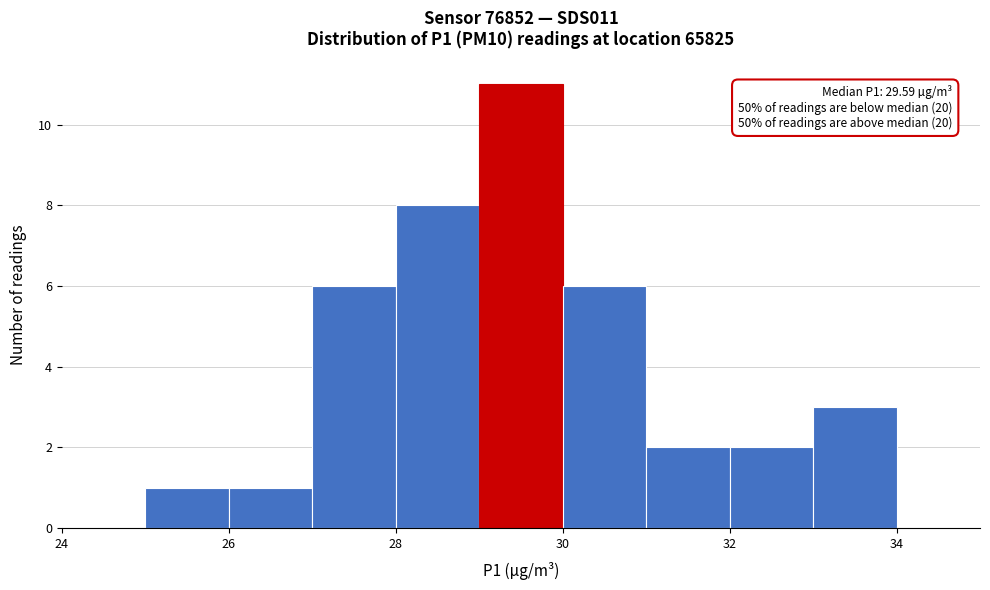

Which range on the x-axis has the tallest bar?

29 to 30